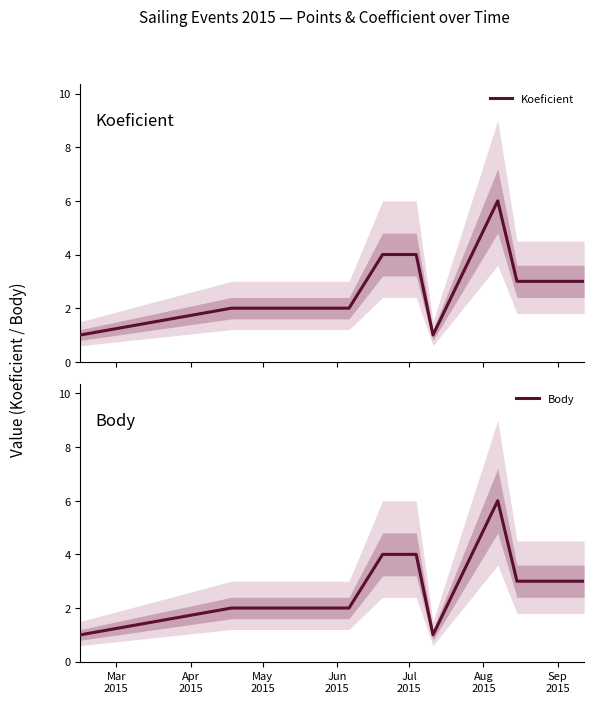

Rank the series at Jul
2015 from highest to lowest value.

Koeficient, Body